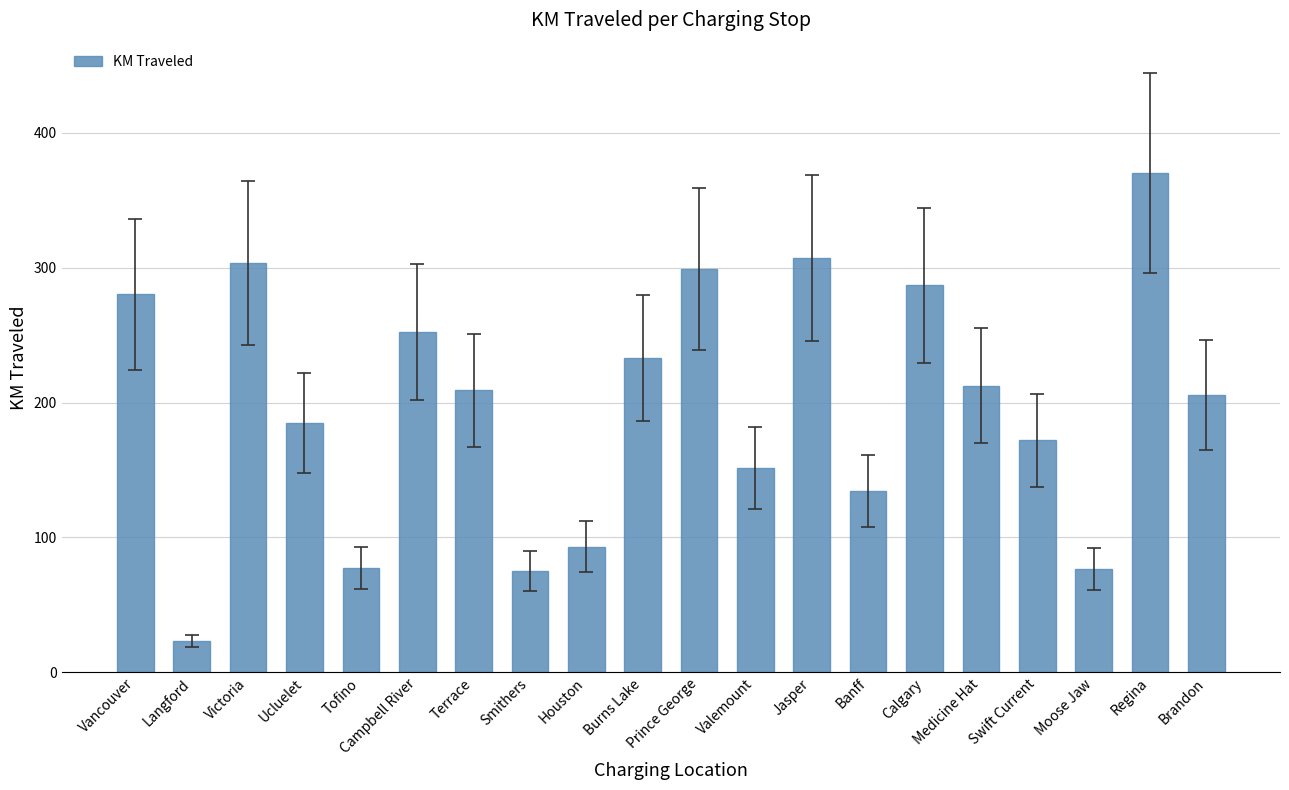

The value at Valemount is 46.9. True or false?

False